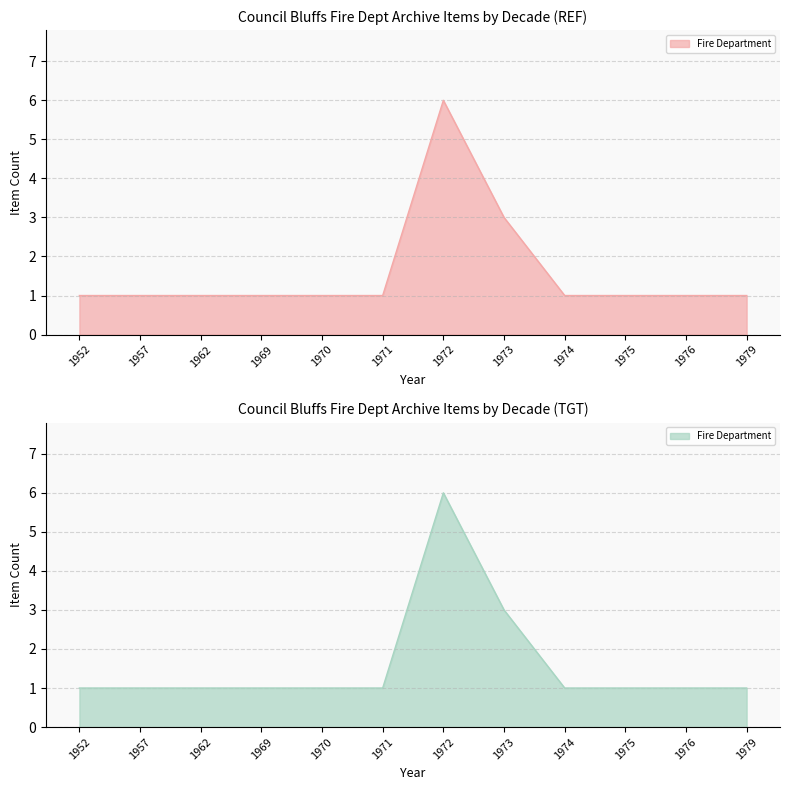

The chart shows a value of 1 at 1952. True or false?

True